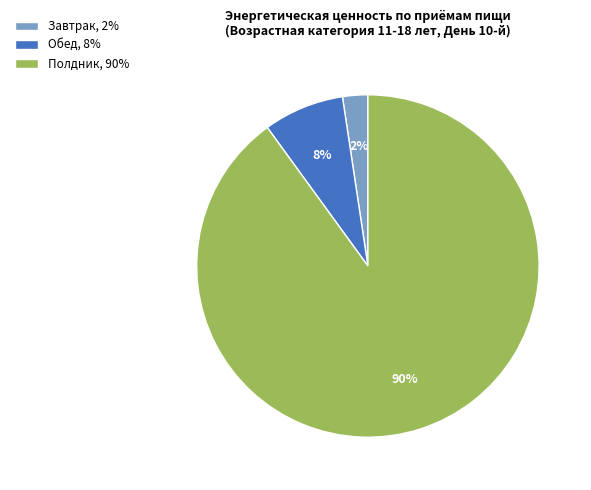

To the nearest percent, what percentage of the pie is Завтрак?

2%